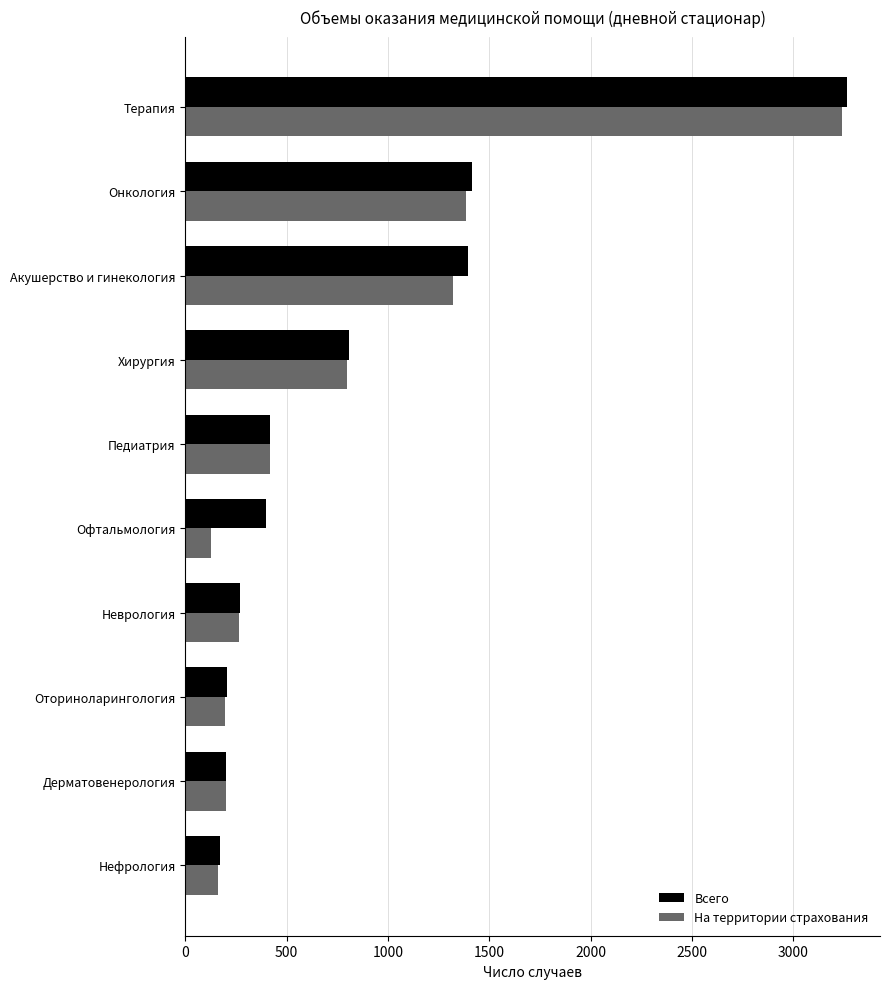

Between Дерматовенерология and Терапия, which series saw the biggest shift?

Всего